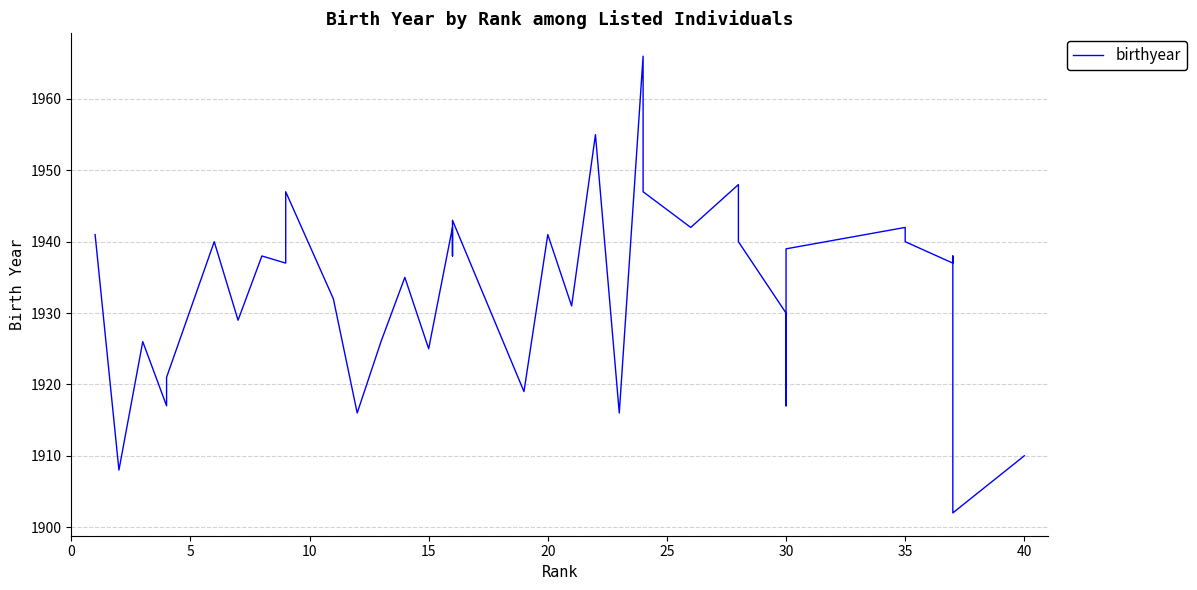

Reading left to right, transcribe all the data shown in this chart.

1941	1908	1926	1917	1921	1940	1929	1938	1937	1947	1932	1916	1926	1935	1925	1942	1938	1943	1919	1941	1931	1955	1916	1966	1947	1942	1942	1948	1940	1930	1929	1917	1932	1939	1942	1940	1937	1938	1902	1910